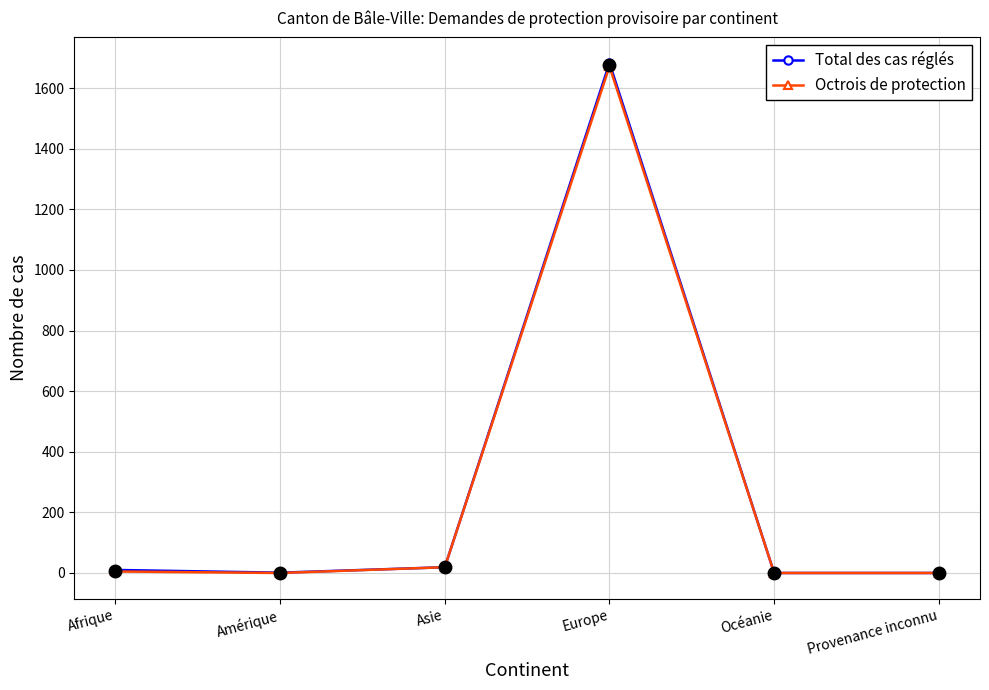

Where is the first local maximum for Total des cas réglés?

Europe